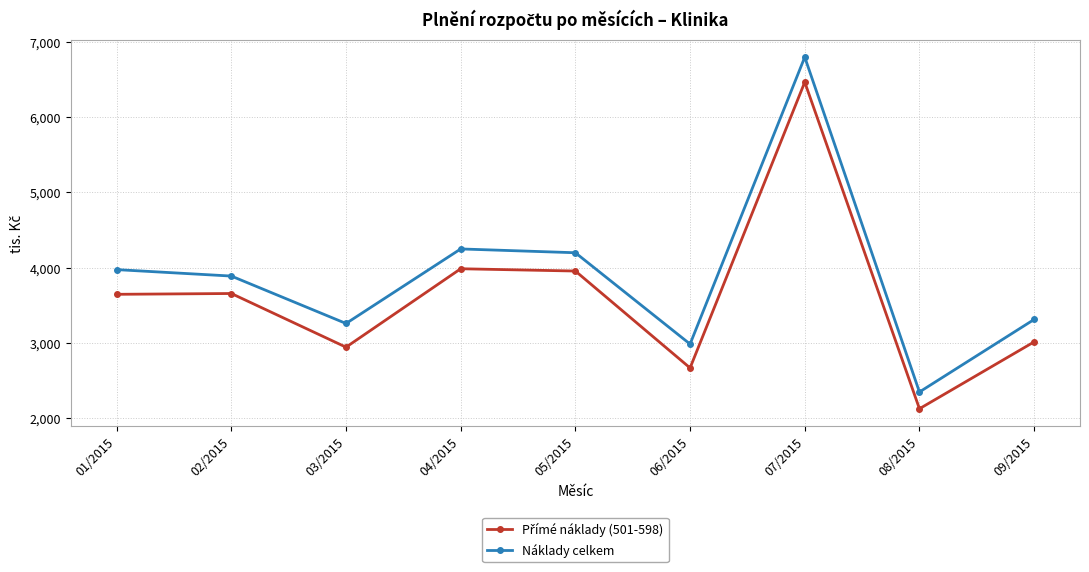

Which series has the largest total across all categories?

Náklady celkem